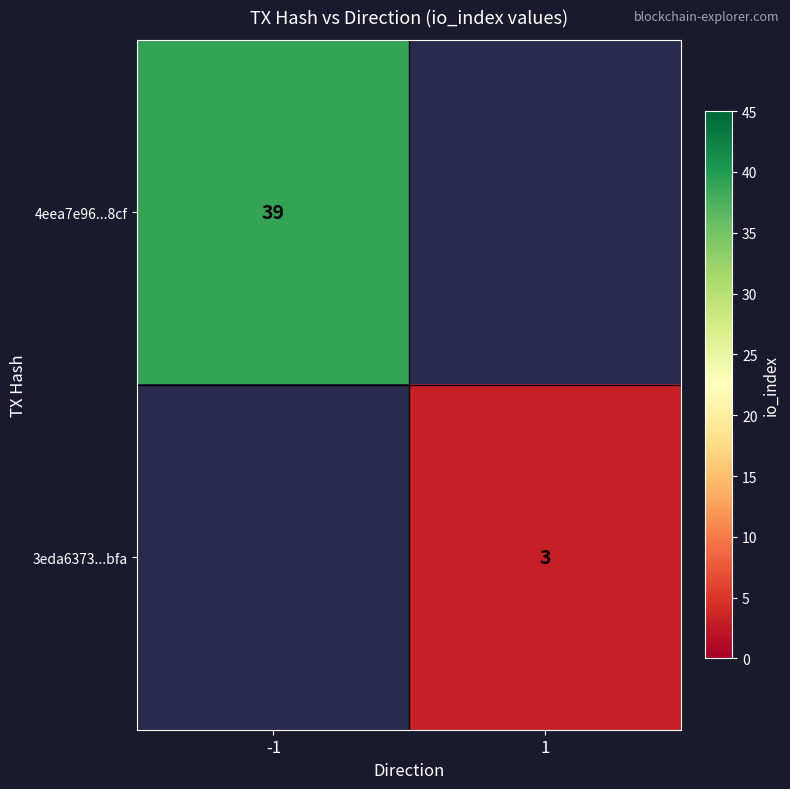

Is the value of 4eea7e96...8cf at -1 greater than the value of 3eda6373...bfa at 1?

Yes